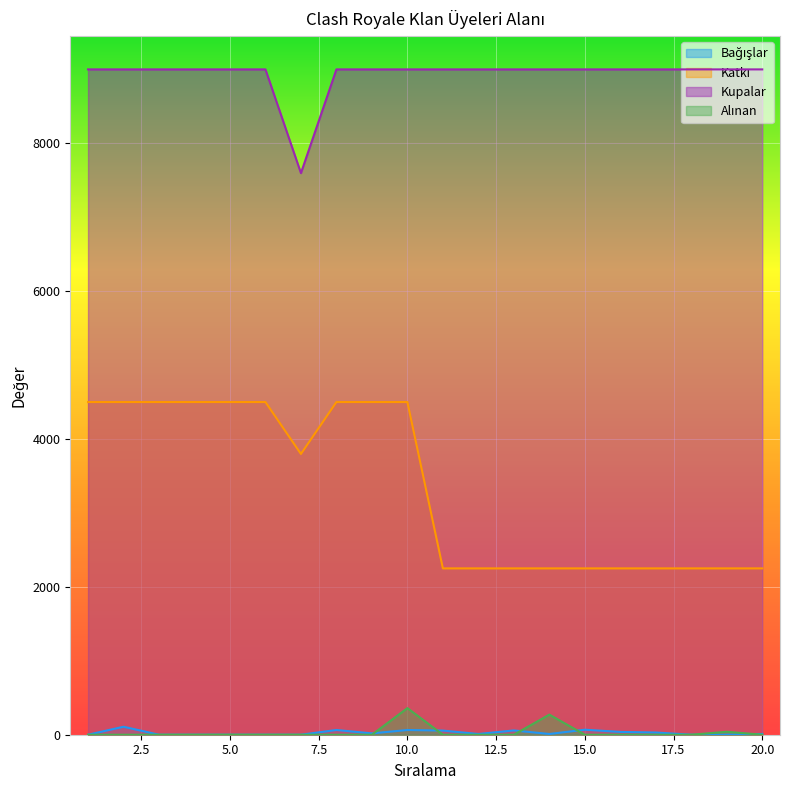

What is the value of the Kupalar point at the 3rd from the left?

9000